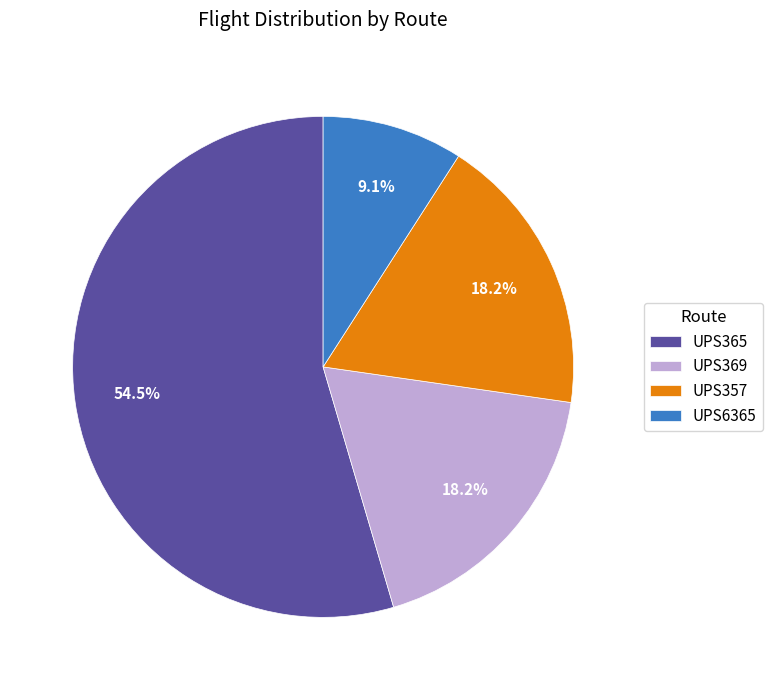

Which has a higher value, UPS6365 or UPS365?

UPS365